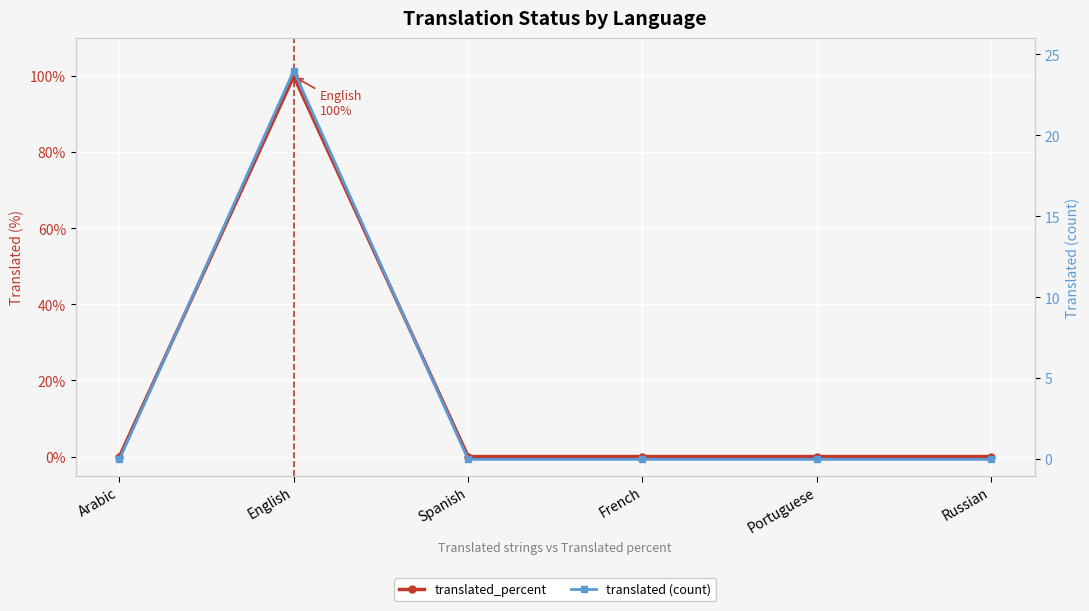

True or false: translated (count) has a value of 0 at French.

True